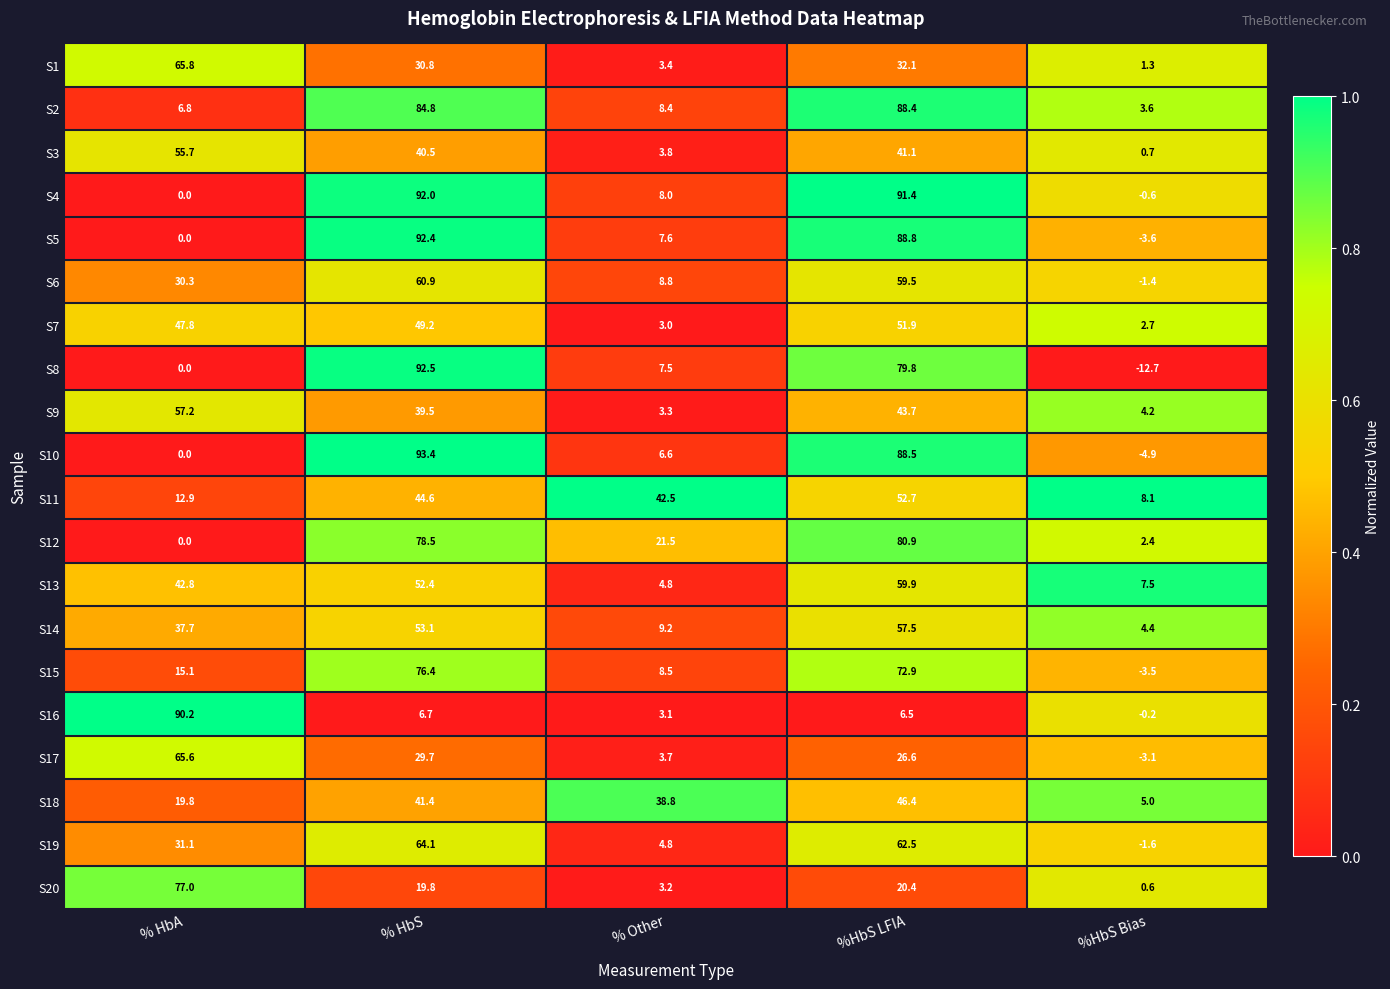

Which category has the highest value across all series?

% HbS